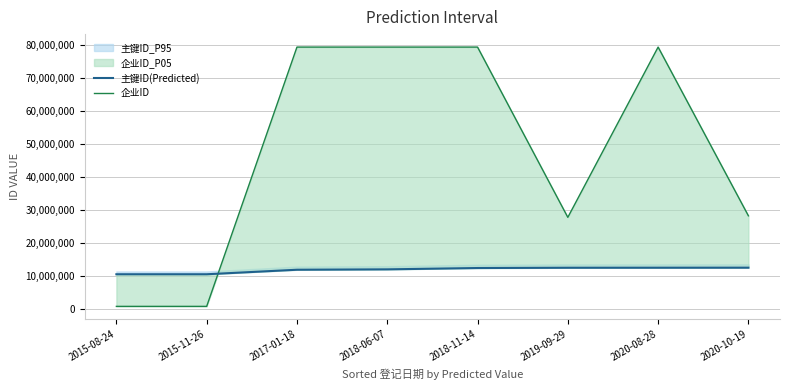

Between 2017-01-18 and 2020-10-19, which series saw the biggest shift?

企业ID